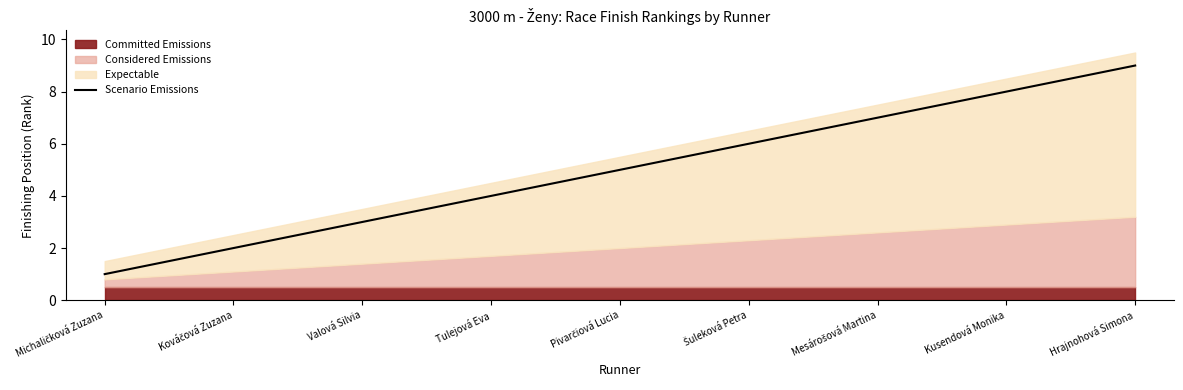

Which label corresponds to the smallest value in the chart?

Michaličková Zuzana